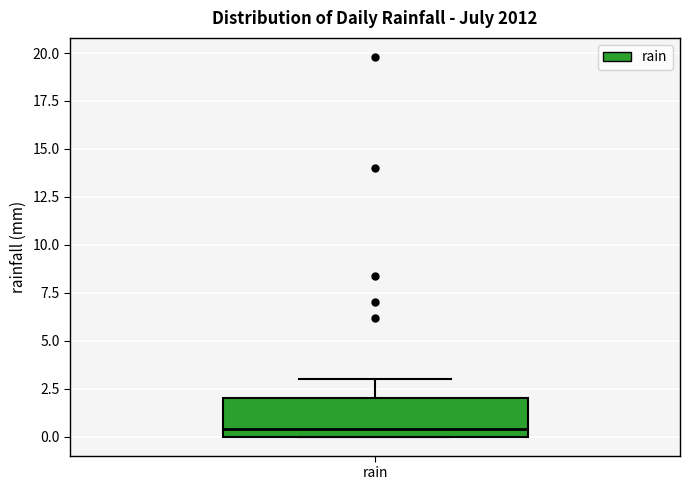

Where does the upper whisker of the box for rain end on the y-axis? The values are not printed on the chart, so give them approximately, as read against the axis.

3.0